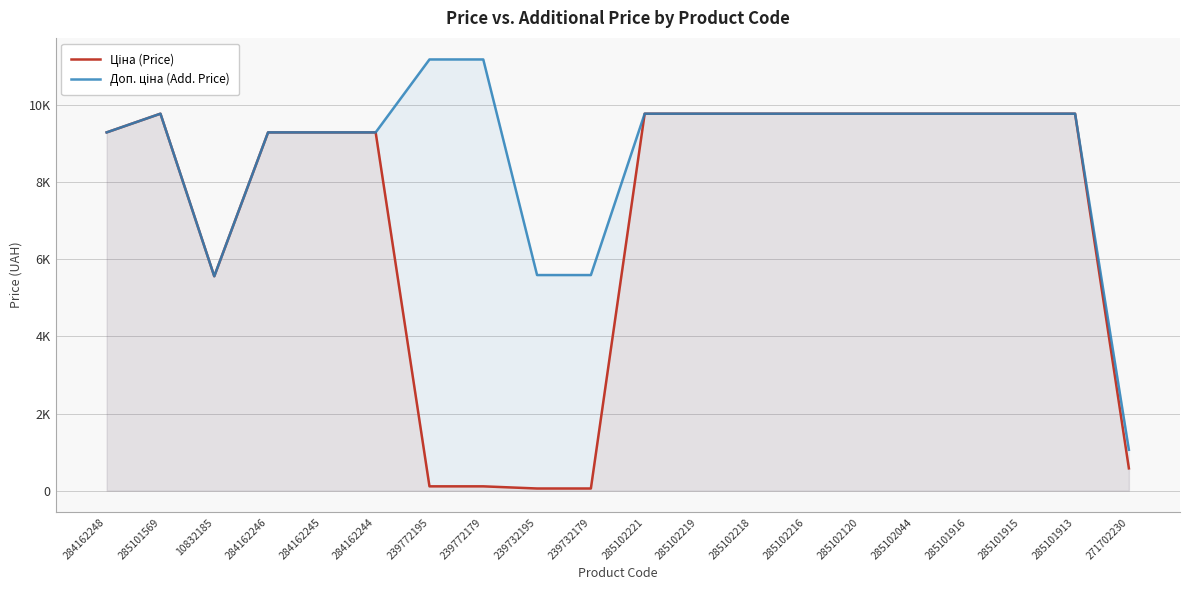

List the series in order of their overall mean, highest first.

Доп. ціна (Add. Price), Ціна (Price)